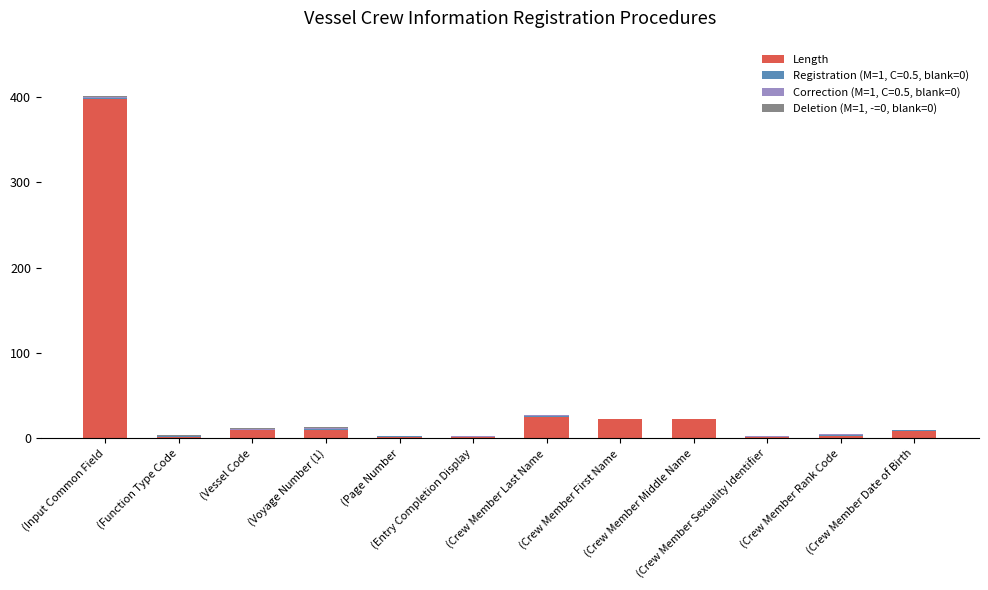

What is the sum of all Length values?

501.0